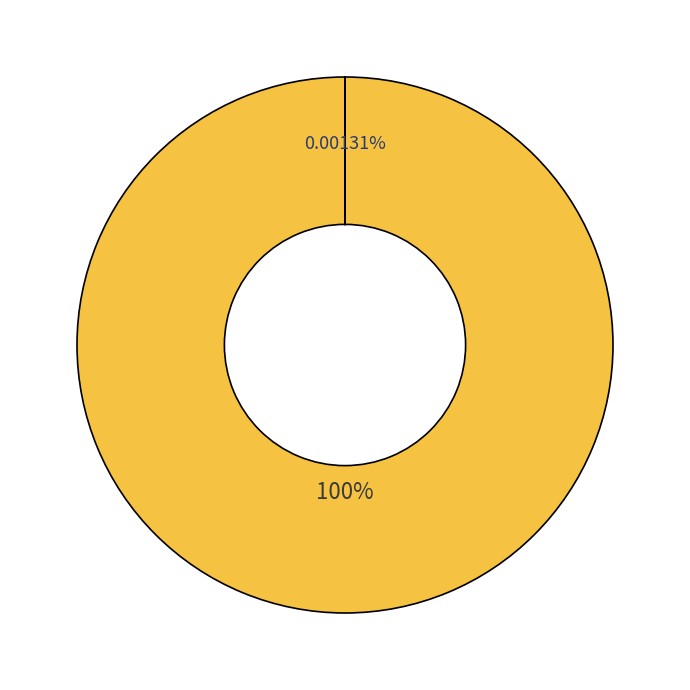

Which has a higher value, Percent or Number?

Number